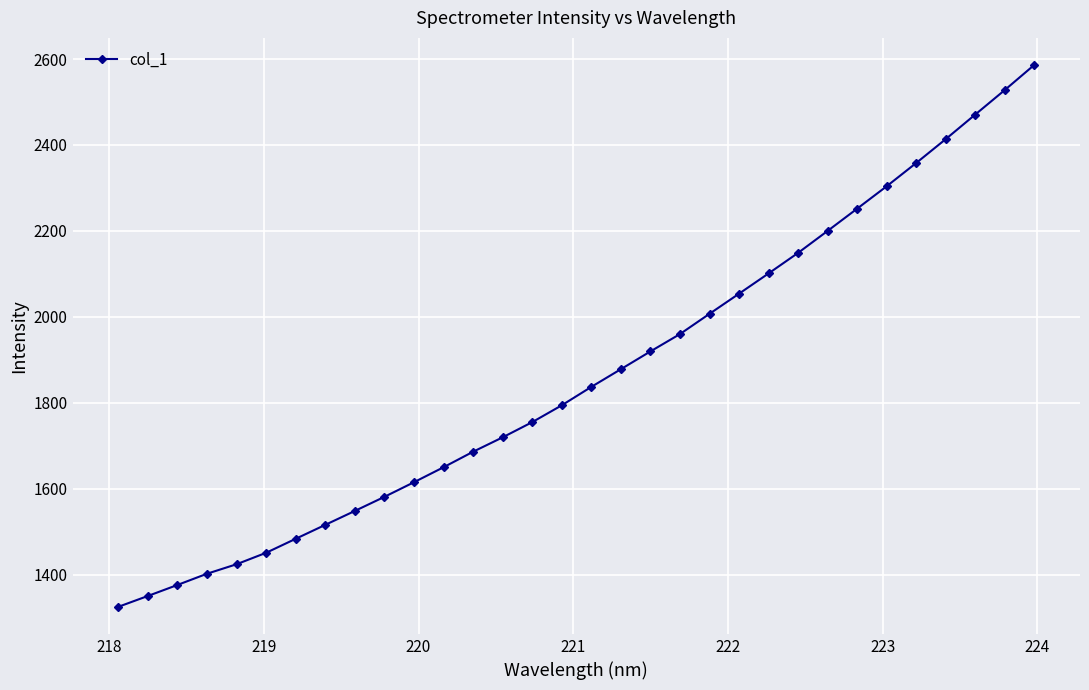

What is the sum of all values?

59694.0